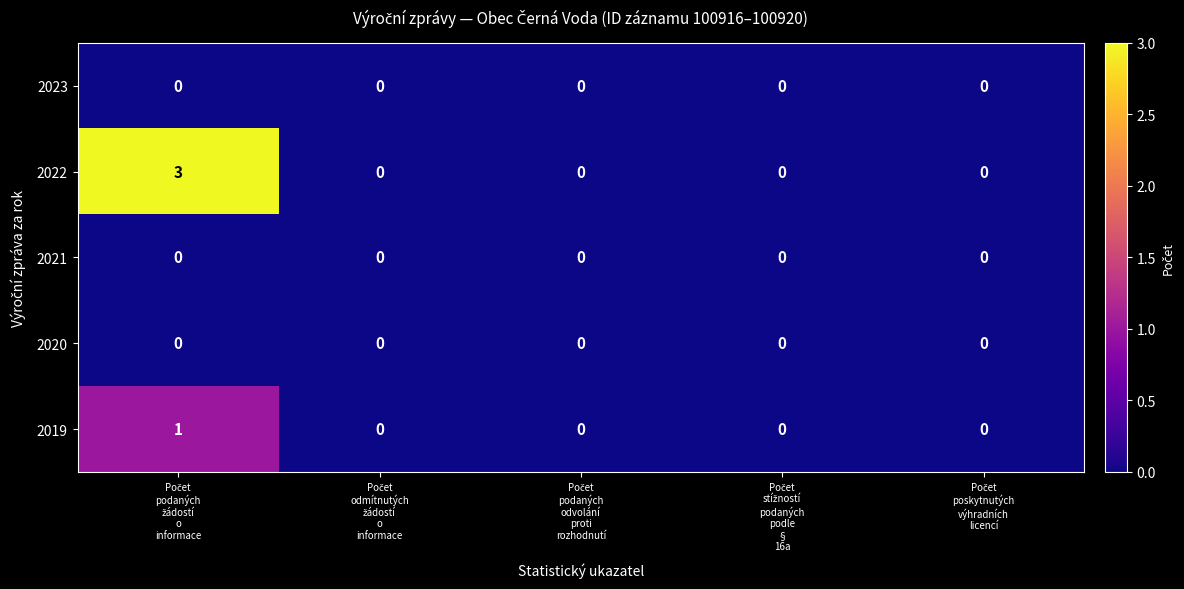

Count the number of data series in this chart.

5